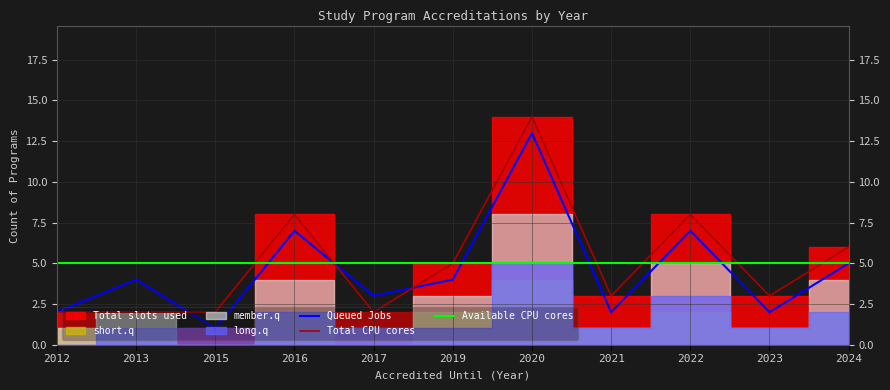

Between 2017 and 2022, which is larger?

2022